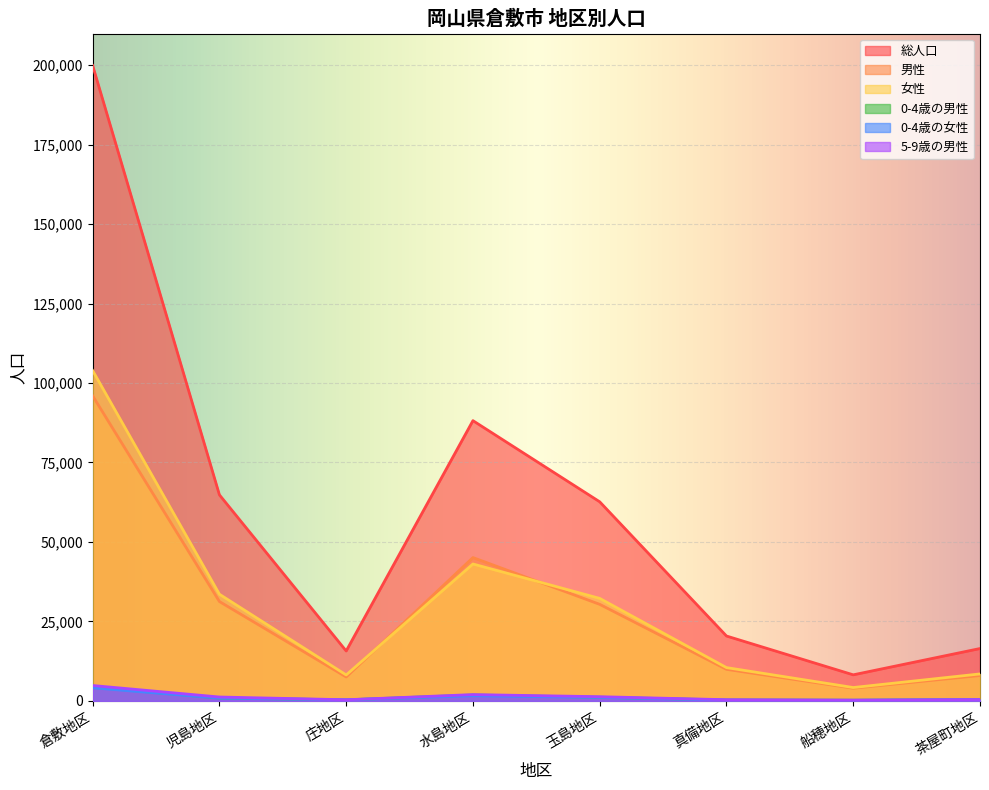

True or false: 5-9歳の男性 and 総人口 cross at least once.

False